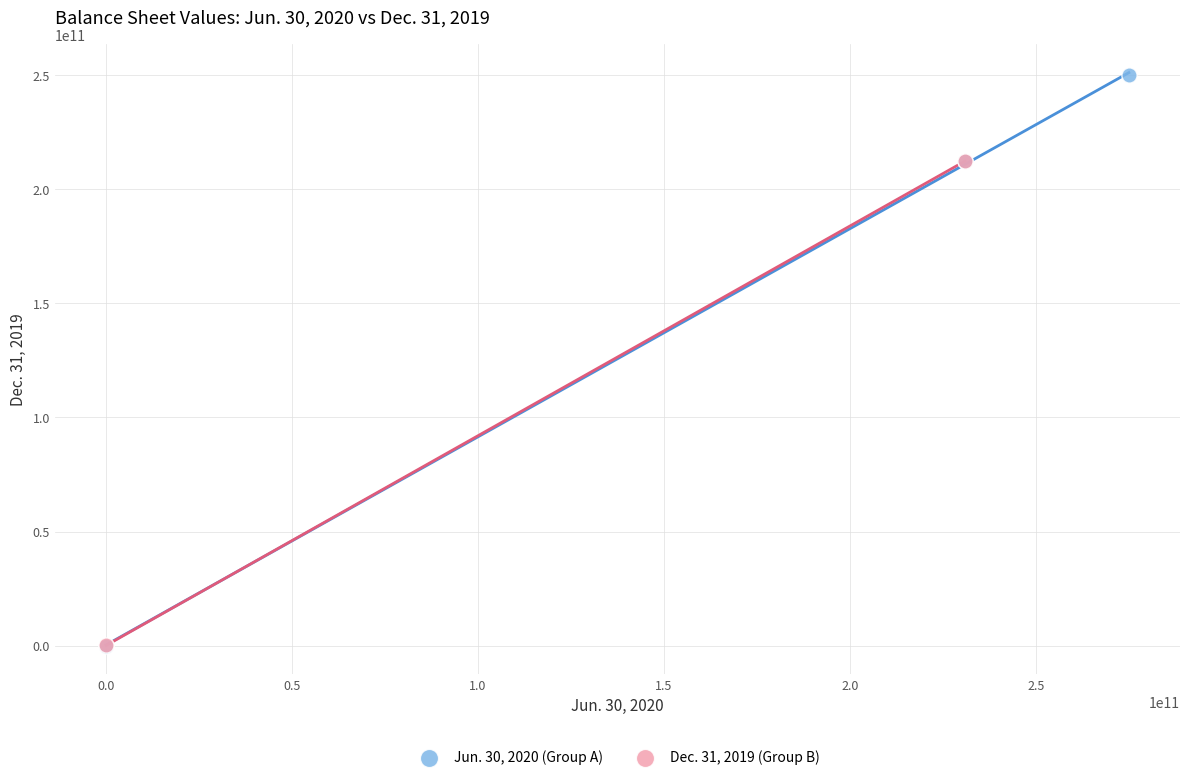

Which series has the widest spread of Y values?

Jun. 30, 2020 (Group A)